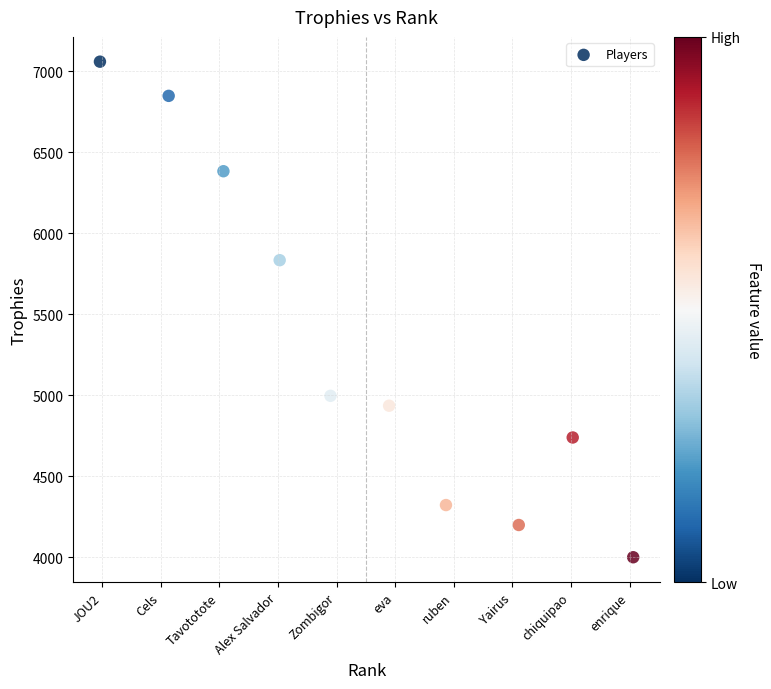

What Y value in the scatter plot is closest to 5530?

5834